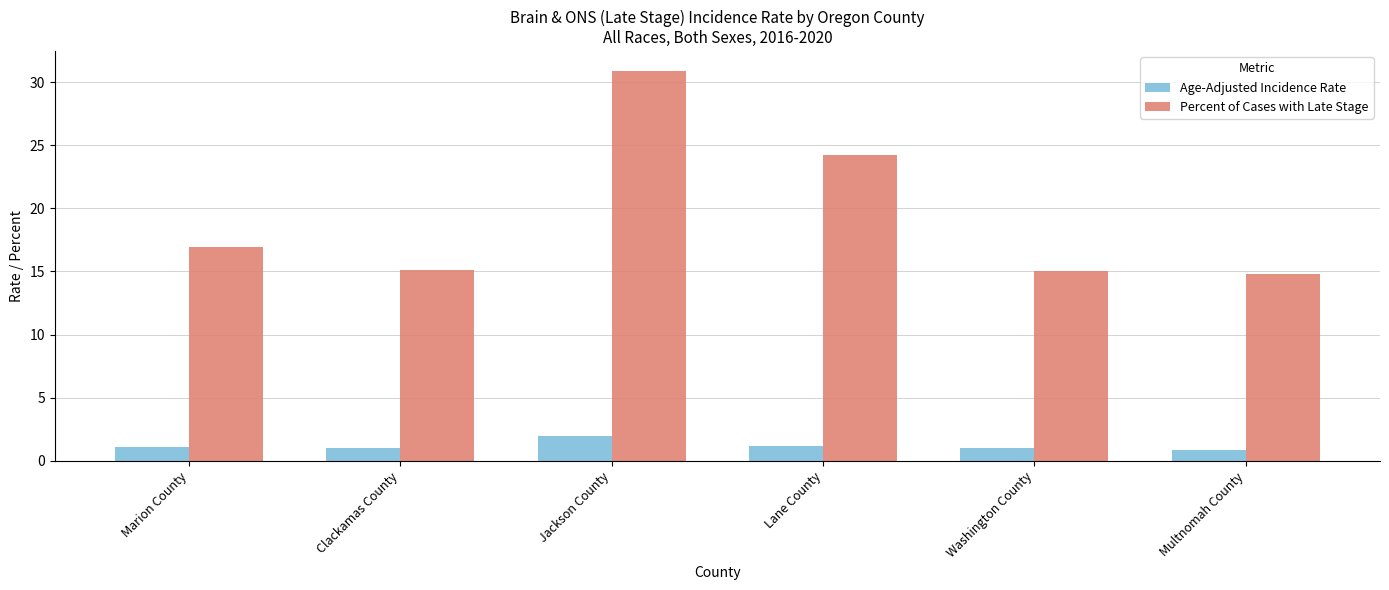

What is the approximate value of Age-Adjusted Incidence Rate at Multnomah County?

0.9